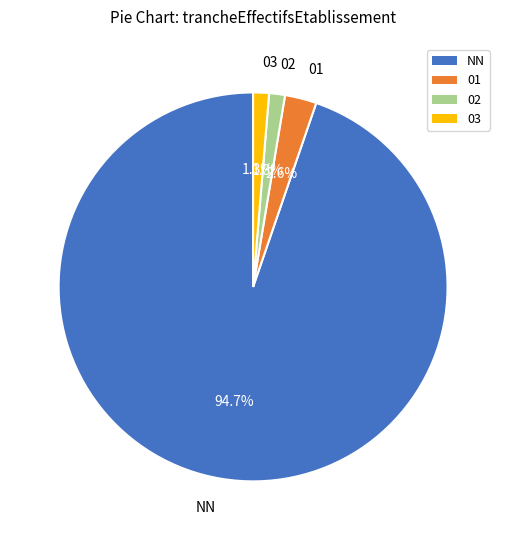

To the nearest percent, what is the difference between the largest and smallest slice percentages?

93%